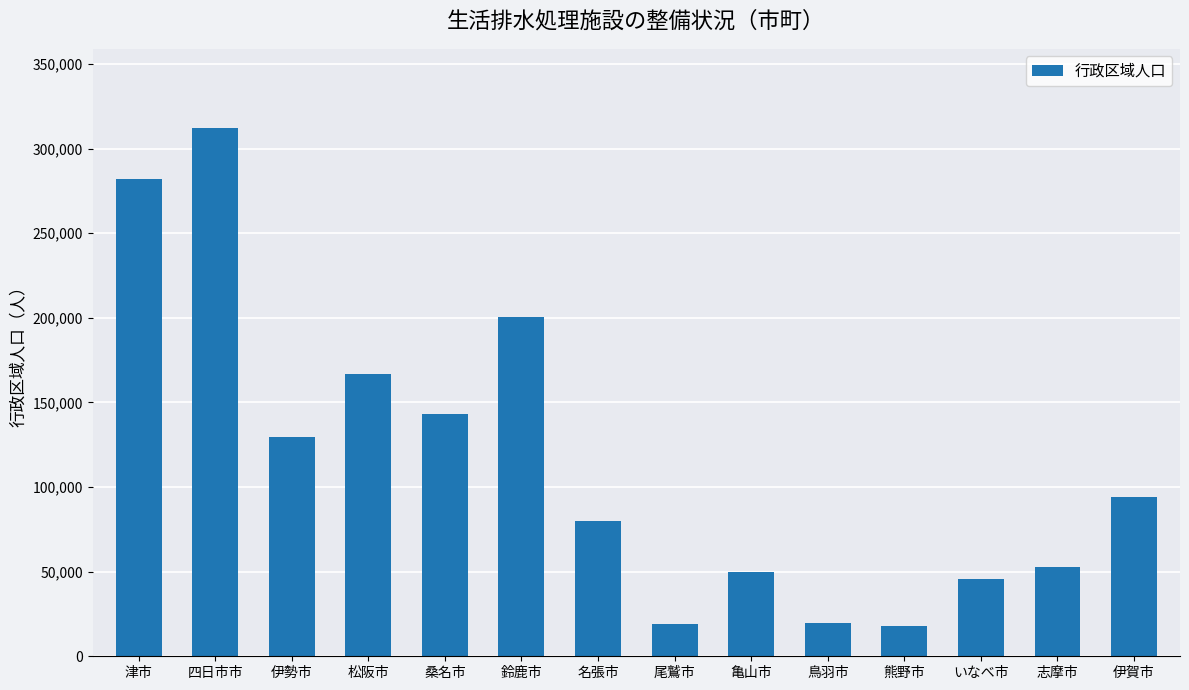

The chart shows a value of 80144 at 名張市. True or false?

True